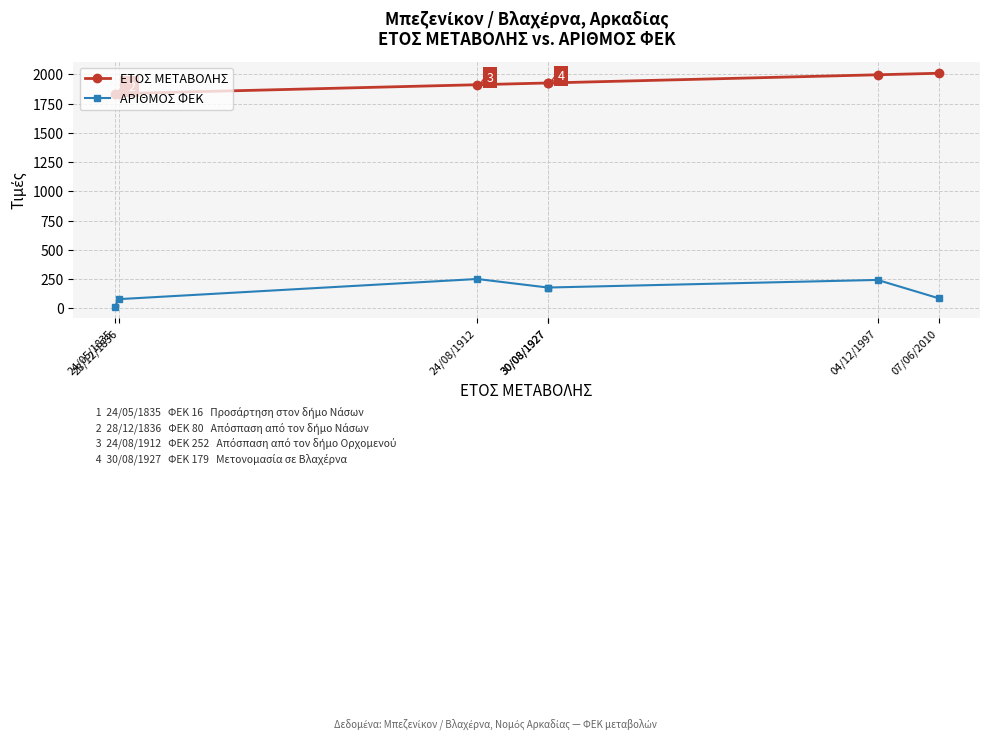

True or false: ΕΤΟΣ ΜΕΤΑΒΟΛΗΣ and ΑΡΙΘΜΟΣ ΦΕΚ intersect in this chart.

False